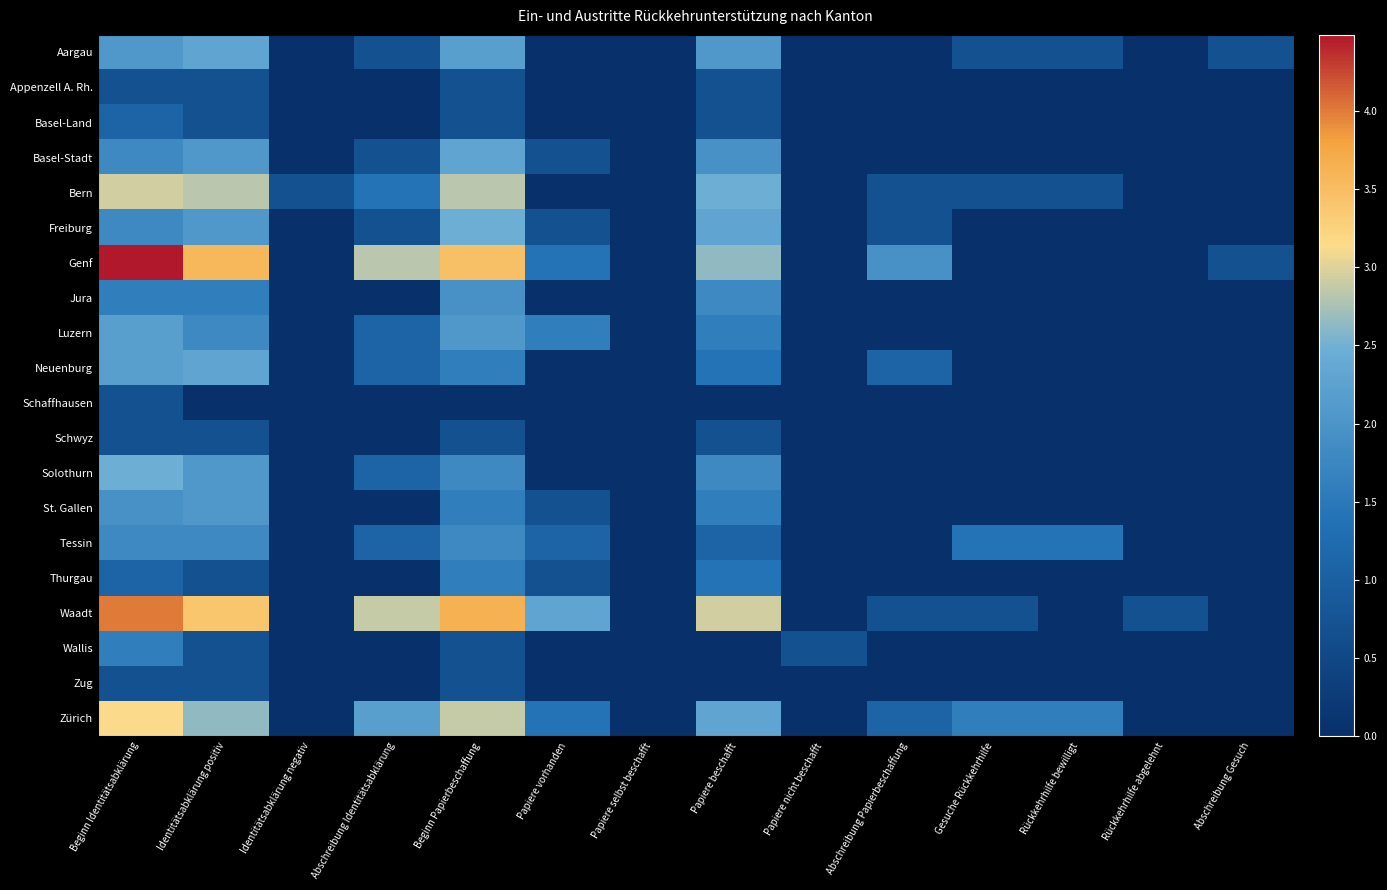

At which category is the sum across all series the highest?

Beginn Identitätsabklärung